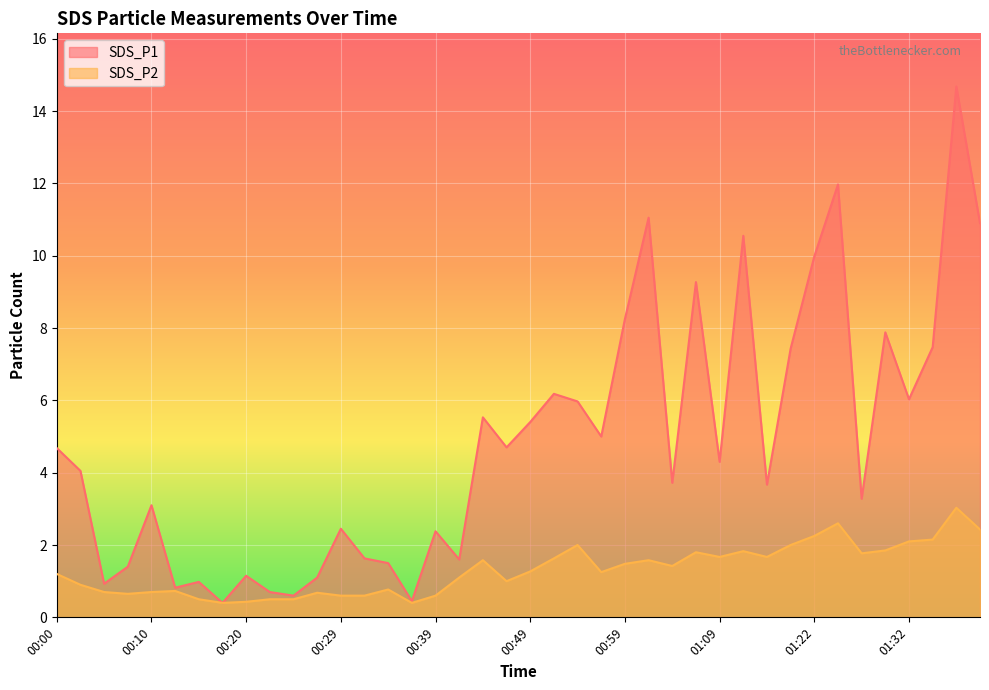

Reading right to left, transcribe all the data shown in this chart.

SDS_P1: 10.9	14.7	7.5	6.0	7.9	3.3	12.0	10.0	7.4	3.7	10.6	4.3	9.3	3.7	11.1	8.2	5.0	6.0	6.2	5.4	4.7	5.5	1.6	2.4	0.5	1.5	1.6	2.5	1.1	0.6	0.7	1.1	0.4	1.0	0.8	3.1	1.4	0.9	4.0	4.7
SDS_P2: 2.4	3.0	2.1	2.1	1.9	1.8	2.6	2.2	2.0	1.7	1.8	1.7	1.8	1.4	1.6	1.5	1.2	2.0	1.6	1.3	1.0	1.6	1.1	0.6	0.4	0.8	0.6	0.6	0.7	0.5	0.5	0.4	0.4	0.5	0.7	0.7	0.7	0.7	0.9	1.2